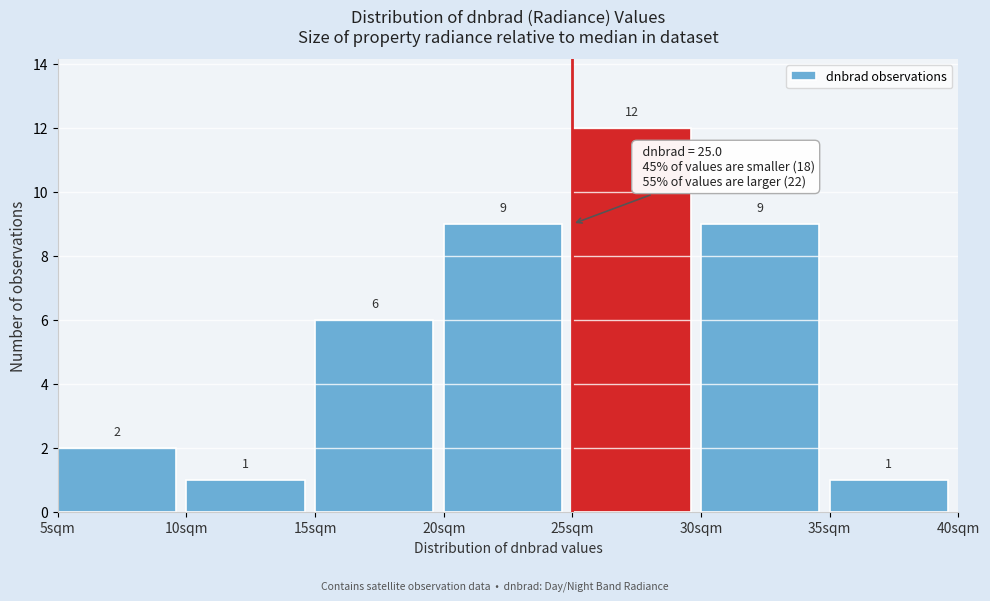

Reading left to right, transcribe this chart: for each bar, give the range it covers on the x-axis and its height.

5 to 10: 2
10 to 15: 1
15 to 20: 6
20 to 25: 9
25 to 30: 12
30 to 35: 9
35 to 40: 1